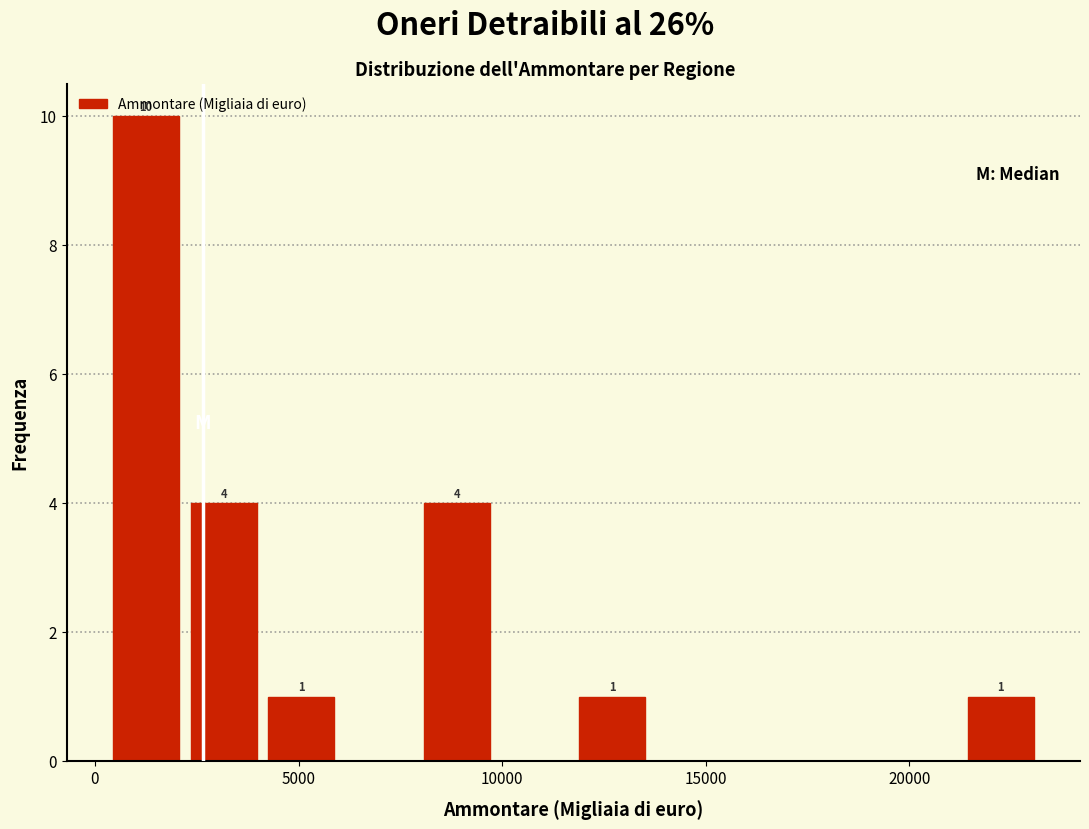

Around what value on the x-axis is the tallest bar? Give the approximate position of its centre, as read against the axis.

1500